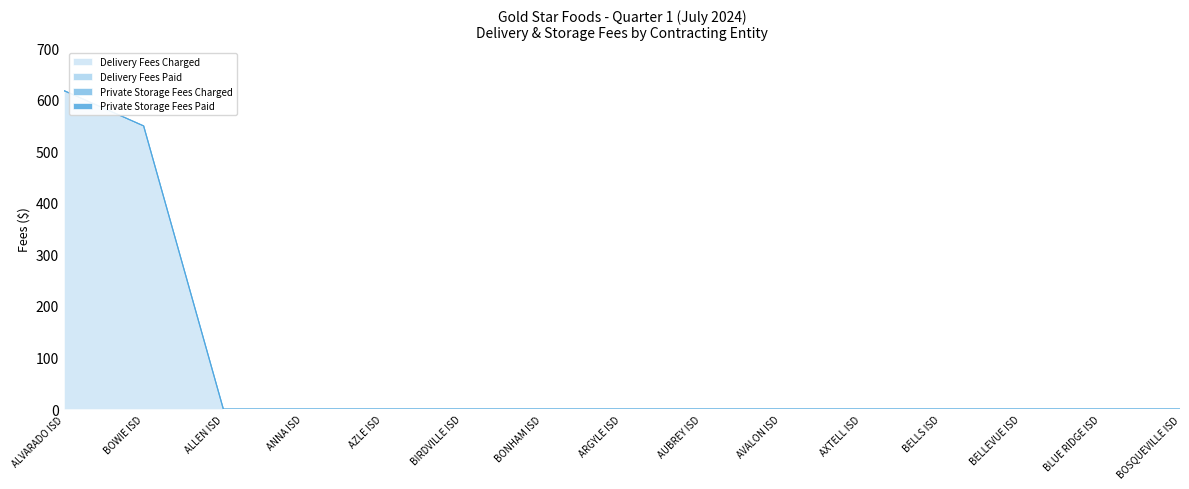

True or false: Private Storage Fees Charged and Private Storage Fees Paid cross at least once.

False